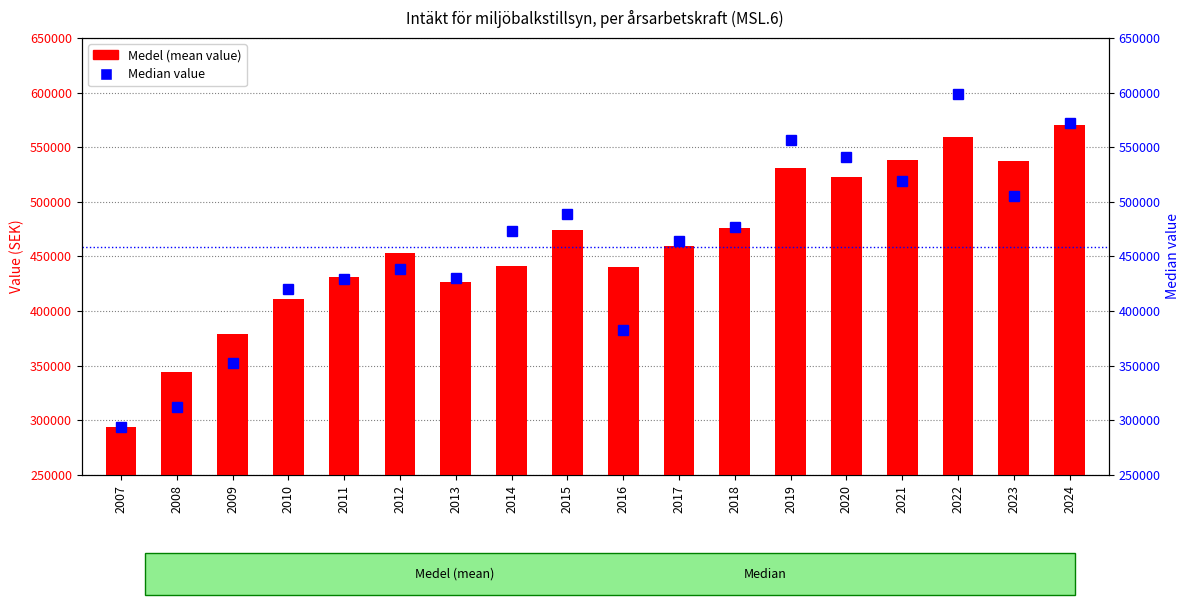

What is the difference between the Medel (mean value) values at 2024 and 2022?

11192.6